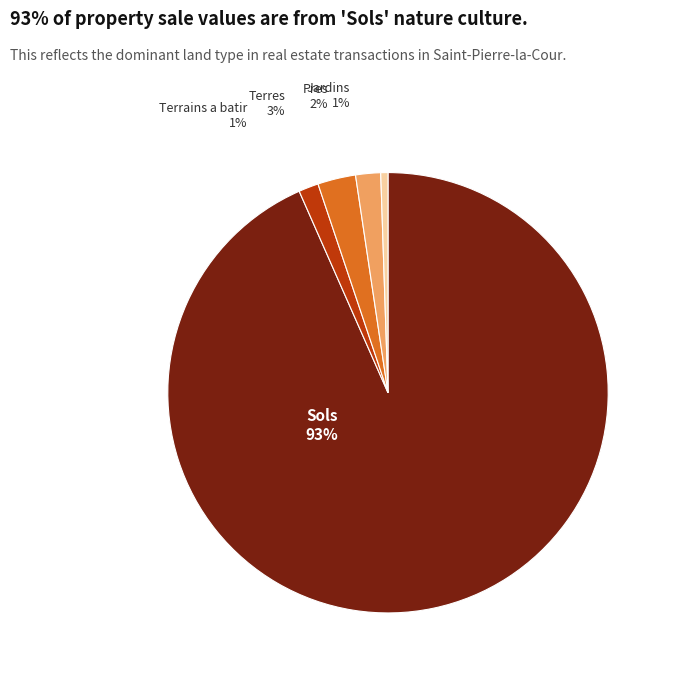

Is it true that Jardins is 11% of the pie?

False